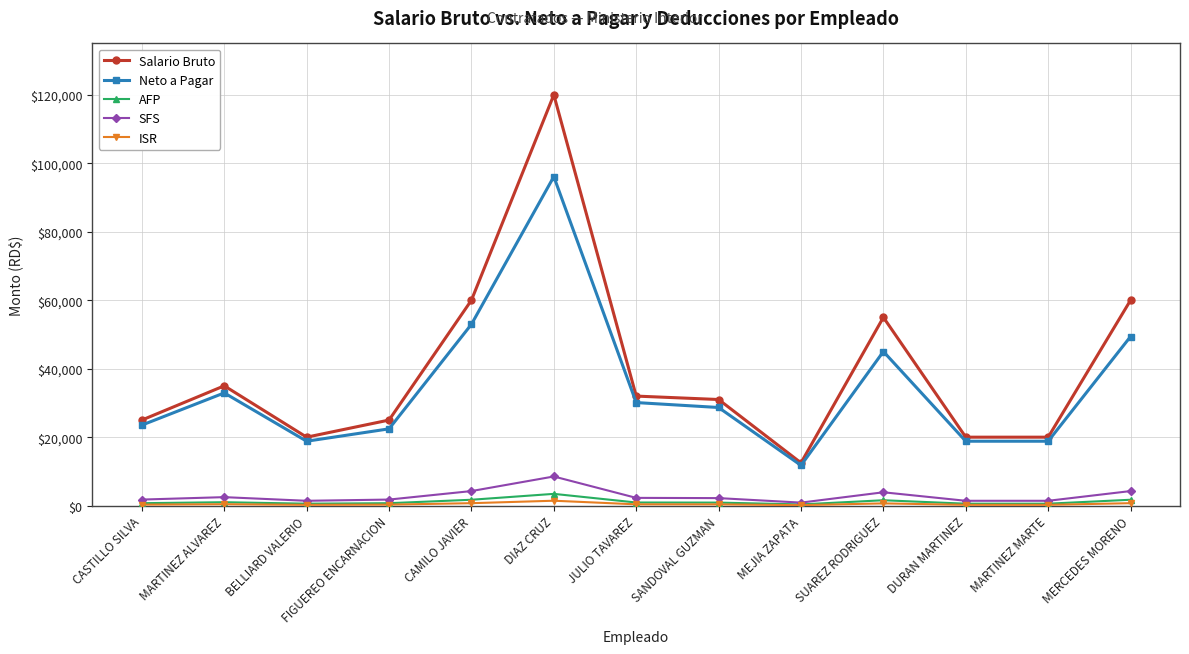

The Salario Bruto series shows 25000.0 at FIGUEREO ENCARNACION. True or false?

True